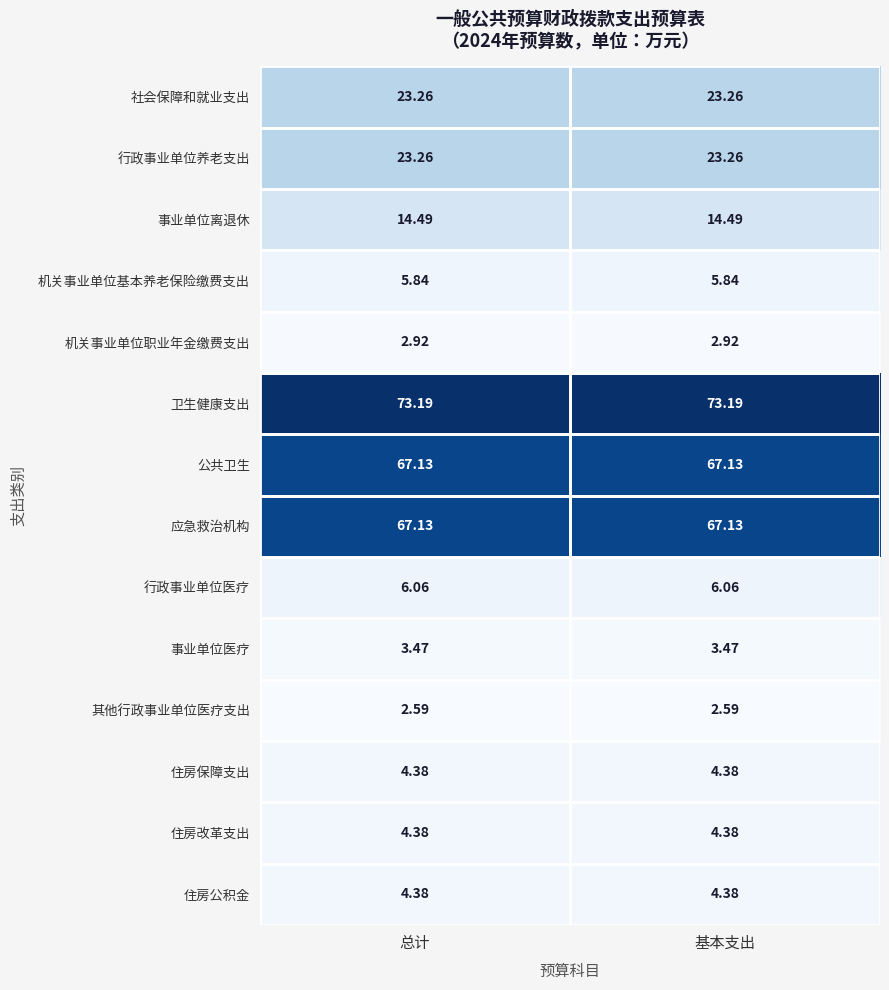

Is the value of 应急救治机构 at 基本支出 greater than the value of 住房保障支出 at 基本支出?

Yes